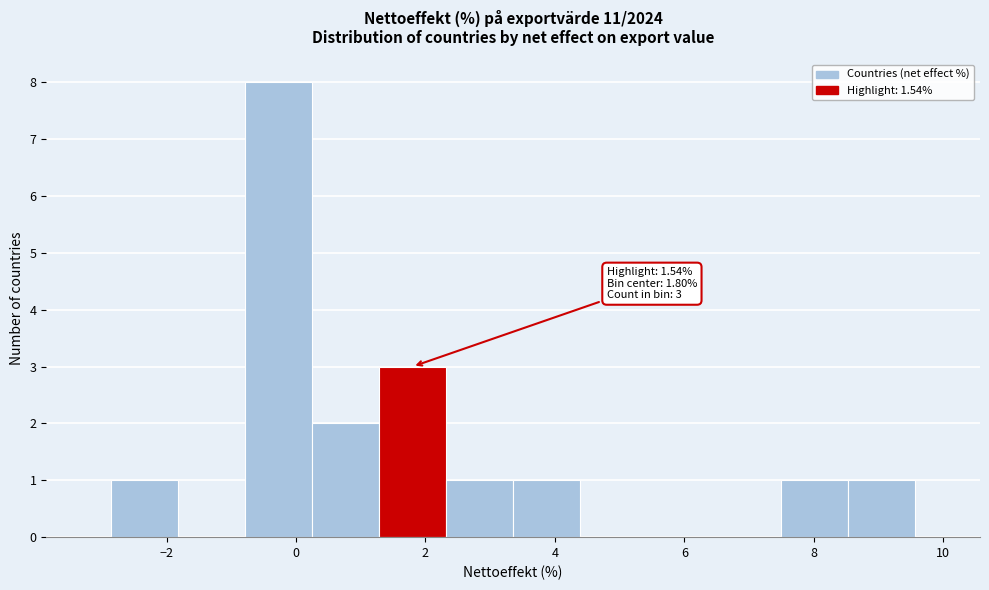

Over which range of the x-axis is the bar tallest?

-0.8 to 0.2